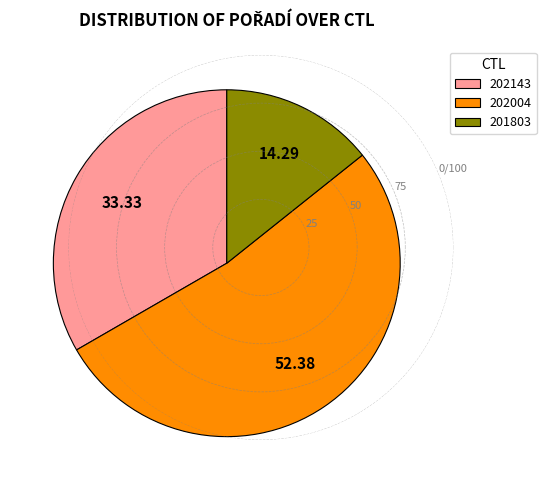

What is the ratio of the value at 202143 to the value at 201803?

2.3